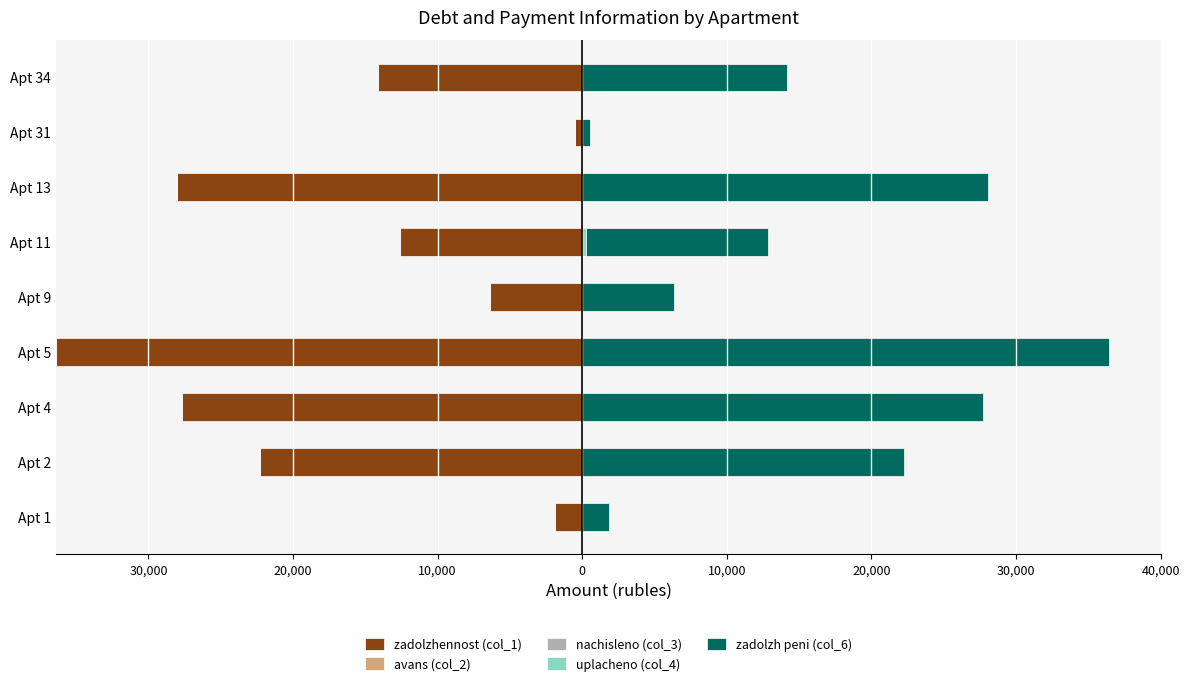

At how many categories does at least one series exceed -11959?

9